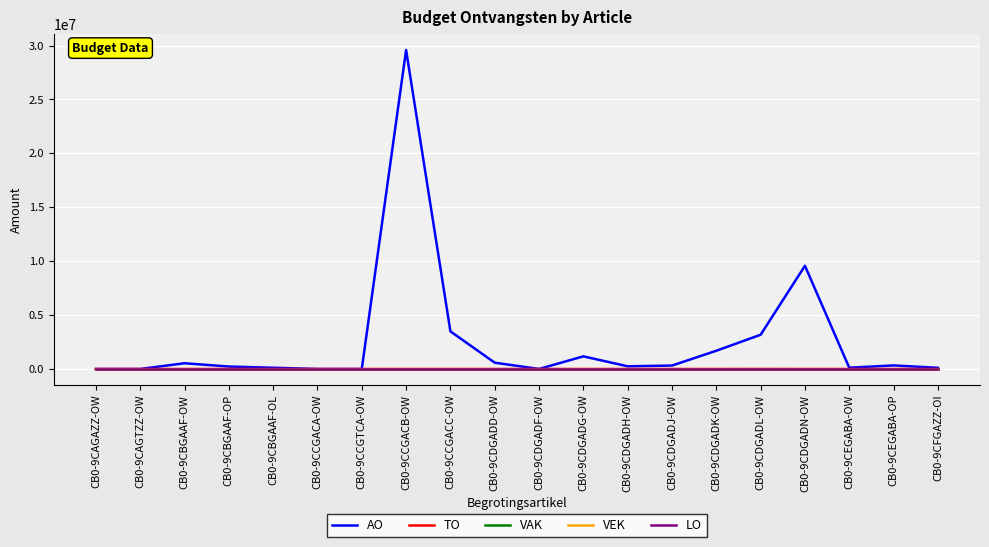

Which category has the highest value across all series?

CB0-9CCGACB-OW